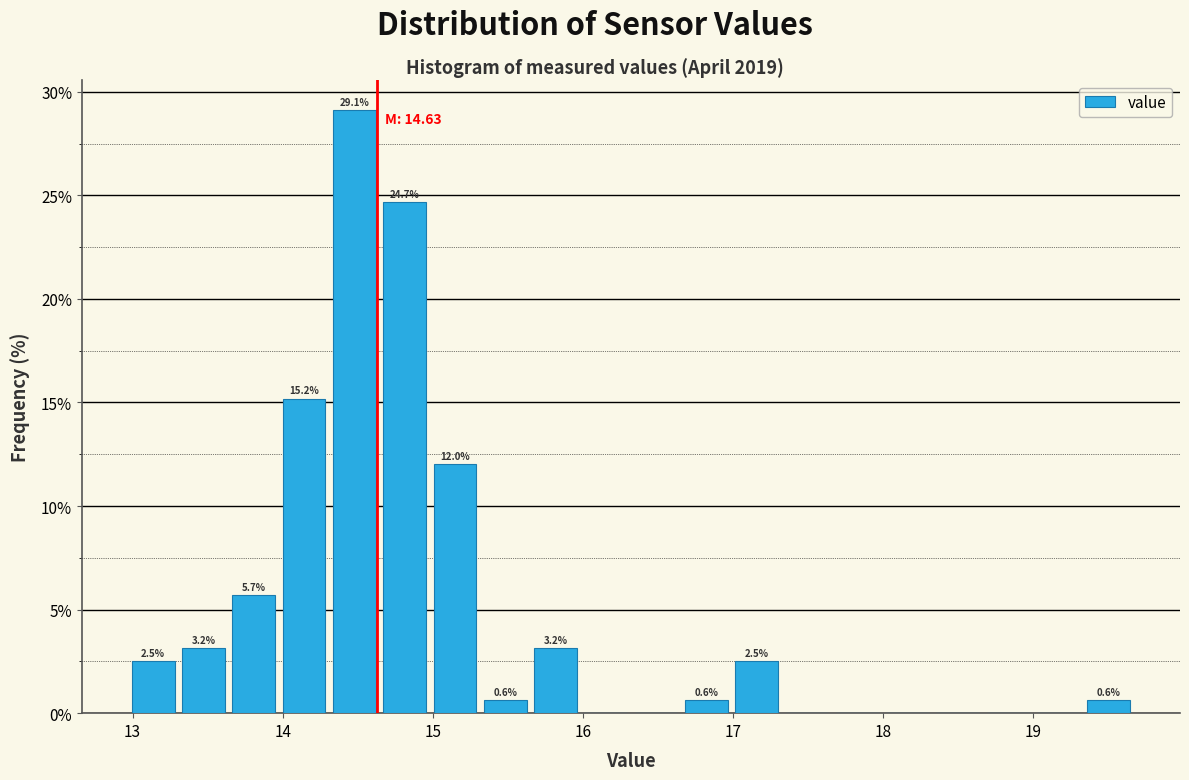

Read against the x-axis, roughly where is the centre of the tallest bar?

14.5